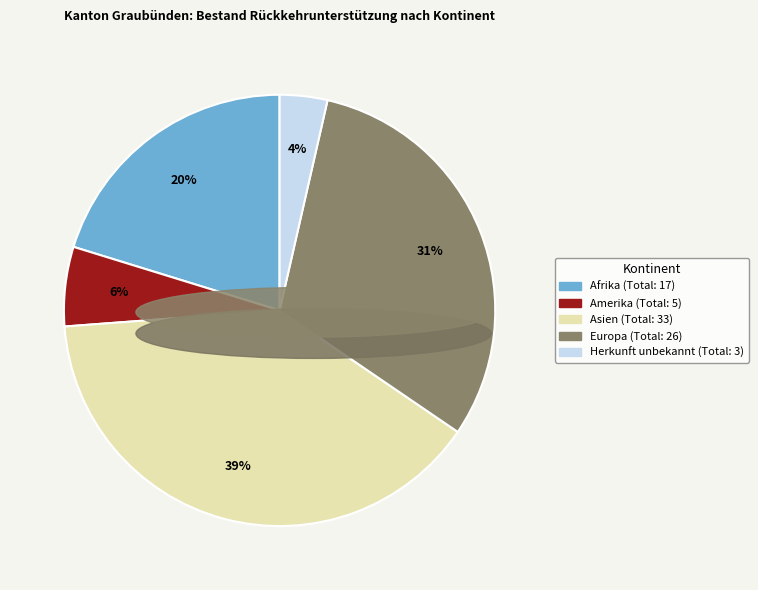

To the nearest percent, what is the combined percentage of Afrika and Amerika?

26%